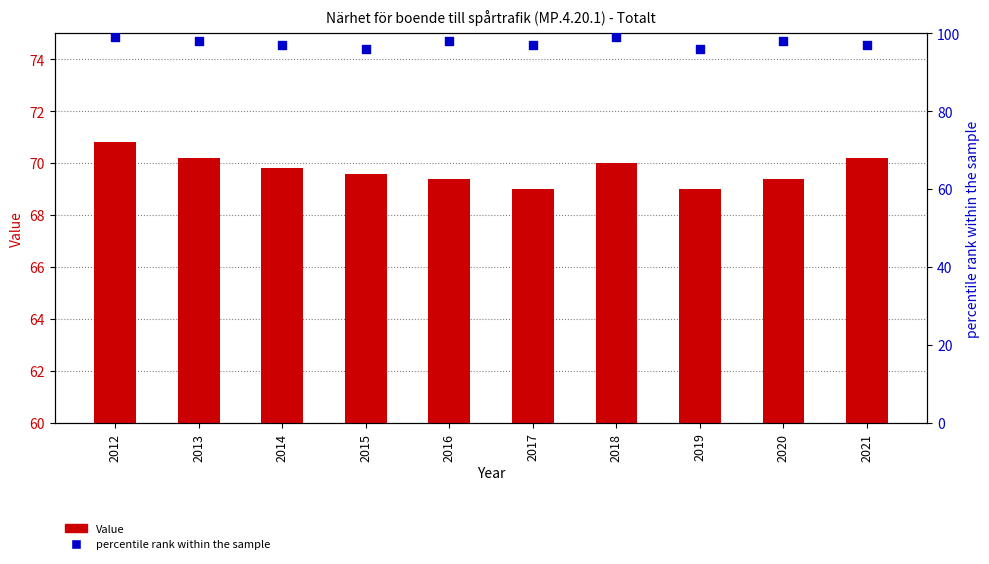

What is the total value across all series at 2014?

166.8